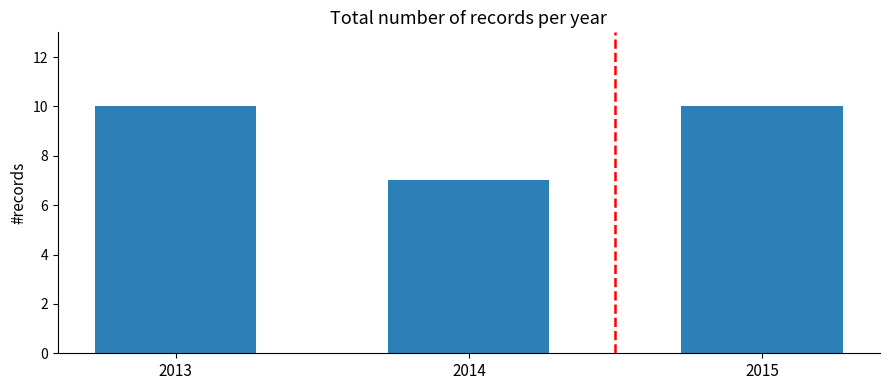

How many bars are there in total?

3